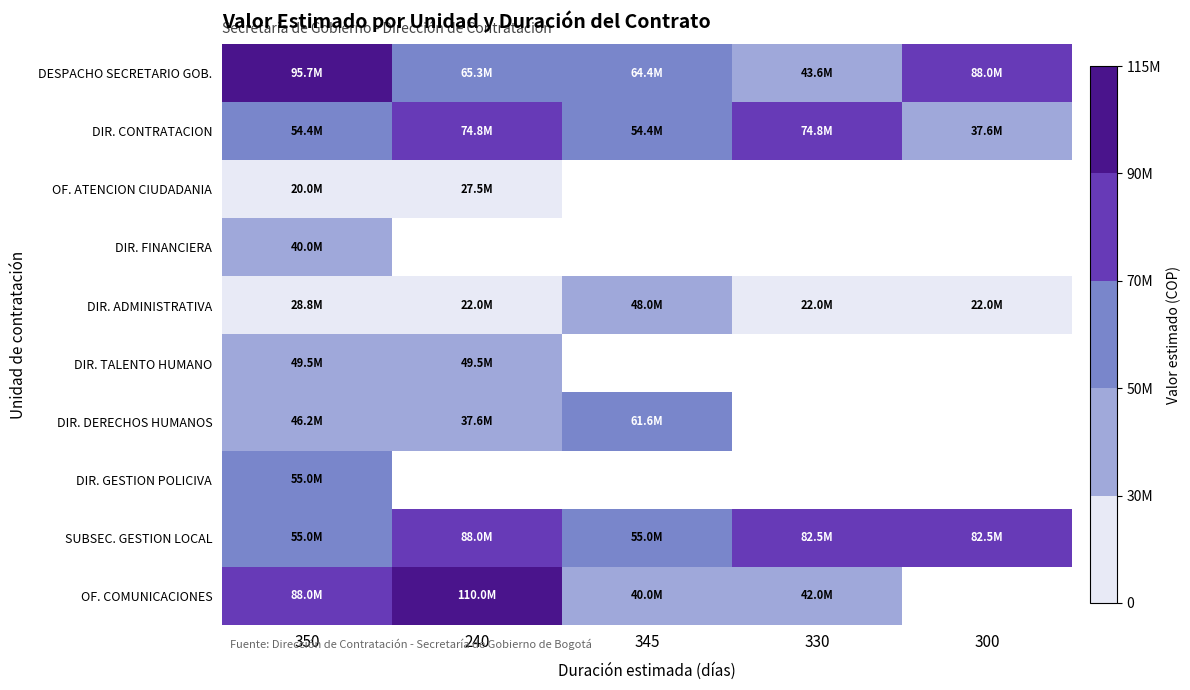

The value of DIR. TALENTO HUMANO at 240 is 49500000.0. True or false?

True